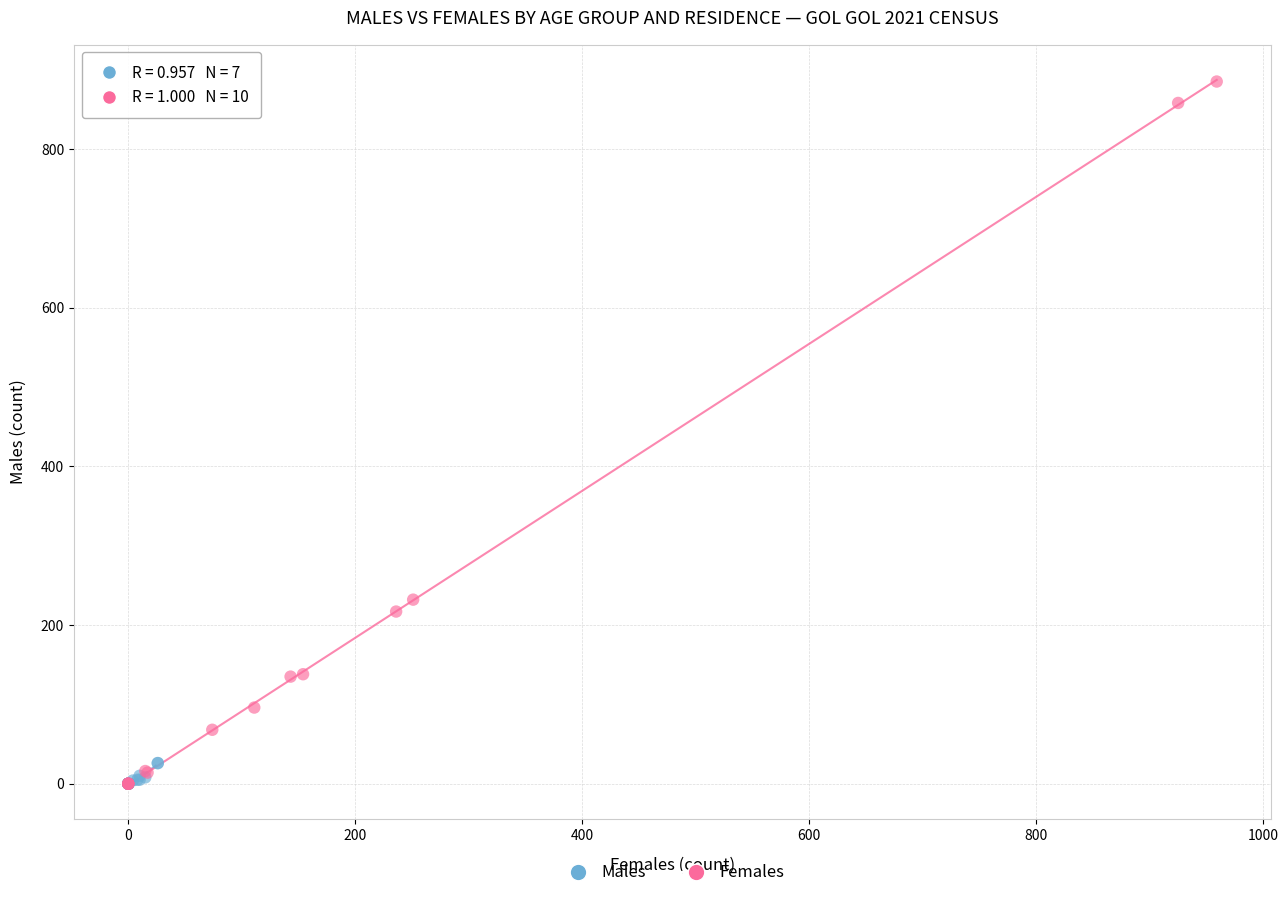

Which series reaches the maximum Y coordinate?

Females